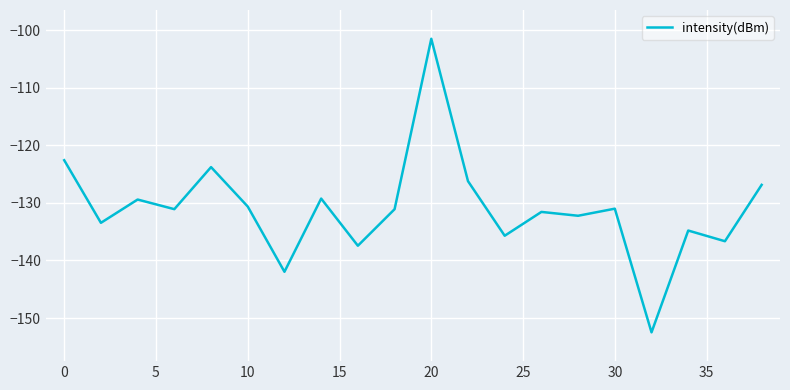

What is the difference between the maximum and minimum values?

51.0